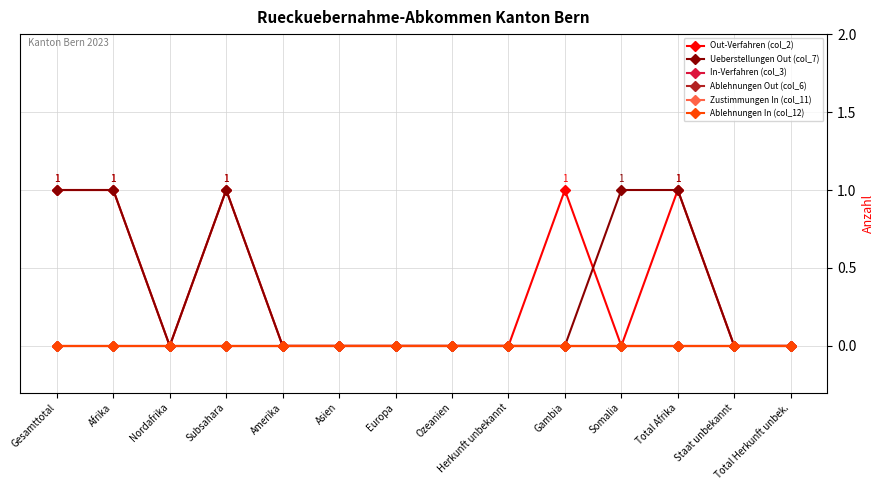

What position from the right is Nordafrika?

12